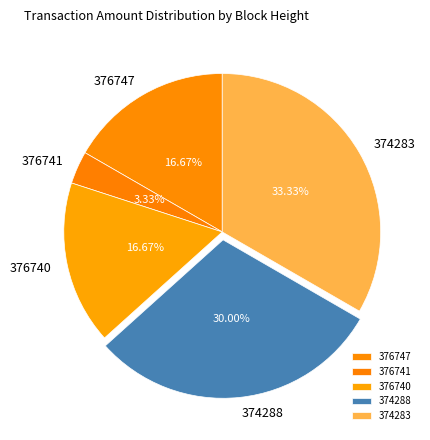

Is it true that 376741 is 3% of the pie?

True